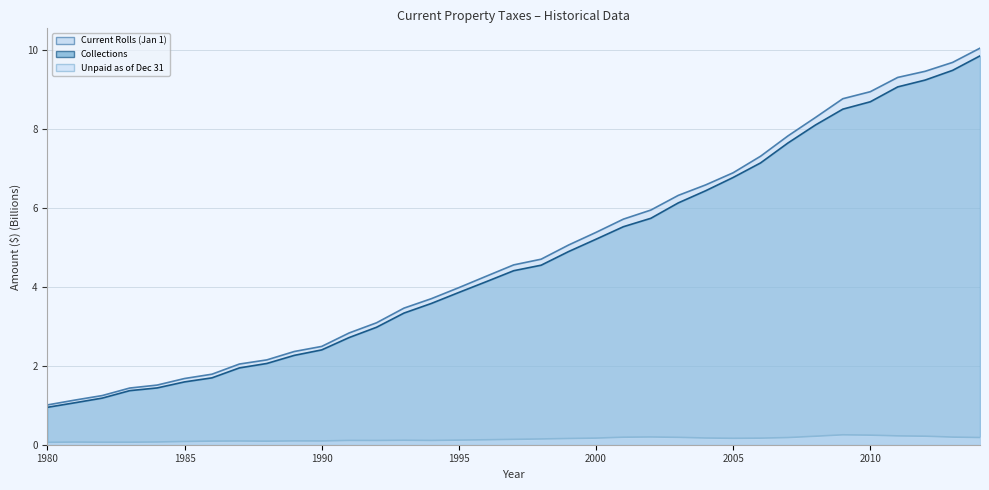

True or false: Collections (line) and Current Rolls (Jan 1) (line) intersect in this chart.

False